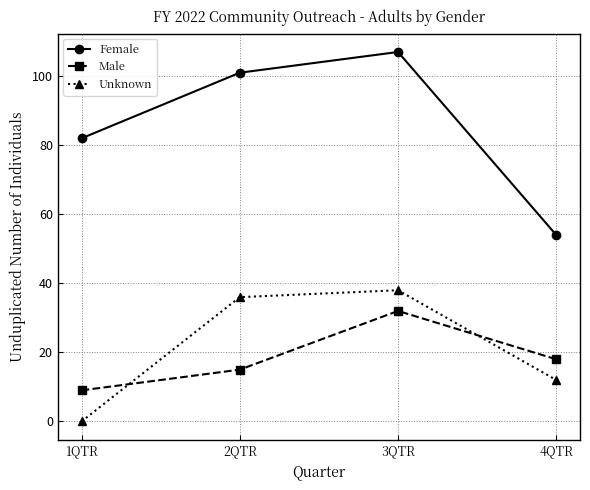

The Female series shows 101 at 2QTR. True or false?

True